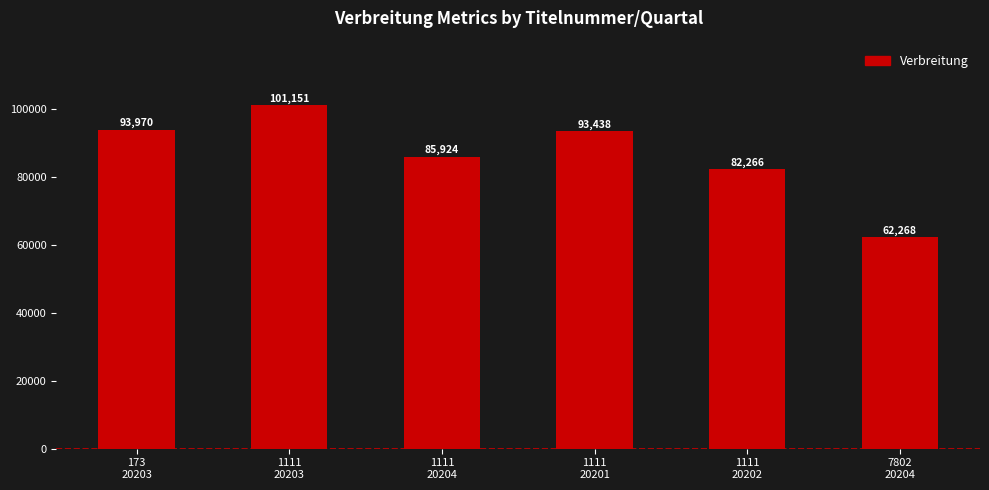

List the labels in order of value, largest first.

1111
20203, 173
20203, 1111
20201, 1111
20204, 1111
20202, 7802
20204